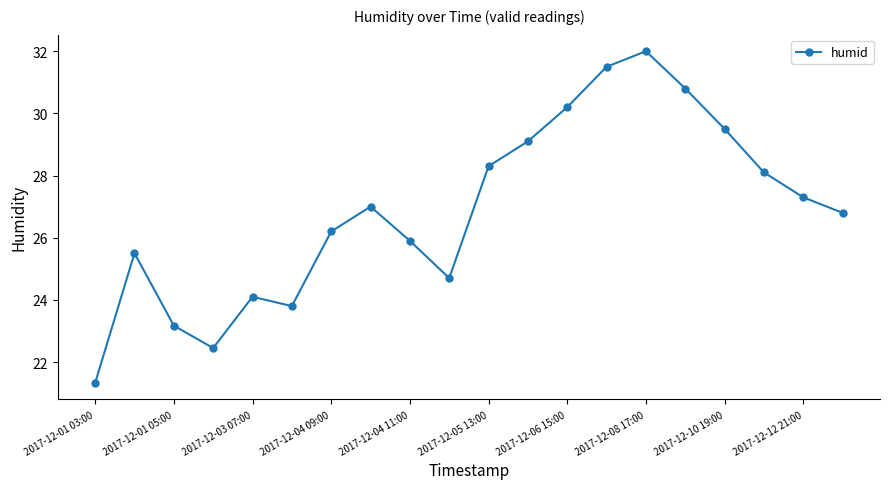

What is the value of the 19th point from the left?

27.3